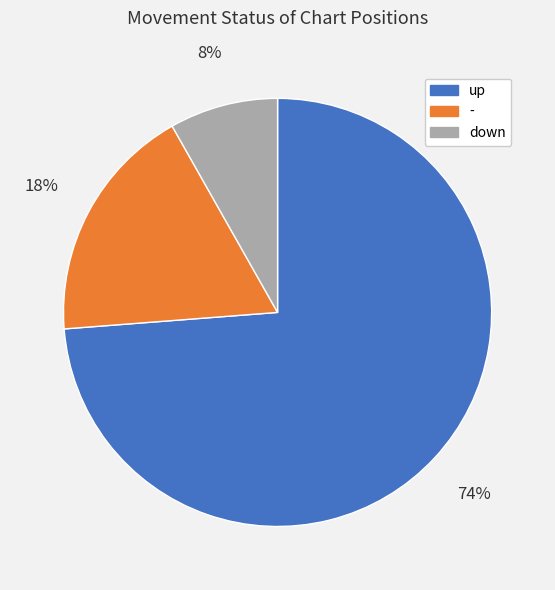

Is it true that - is 18% of the pie?

True